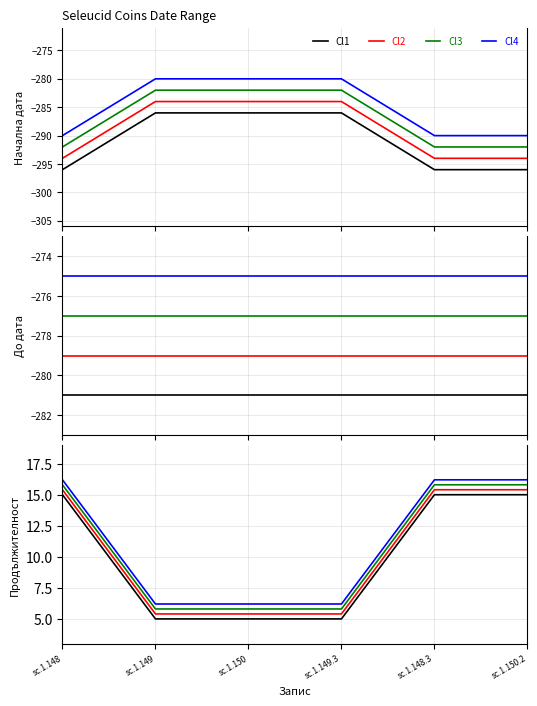

At which label is Cl1 closest to 10?

sc.1.148